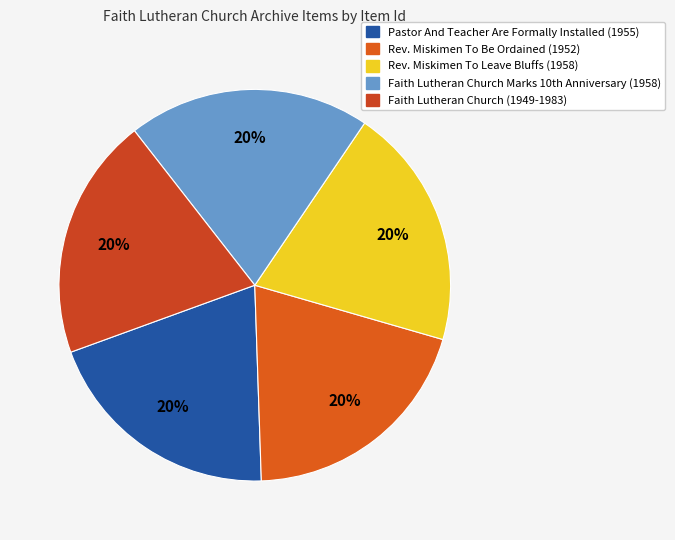

The Rev. Miskimen To Leave Bluffs (1958) slice represents 20% of the pie. True or false?

True